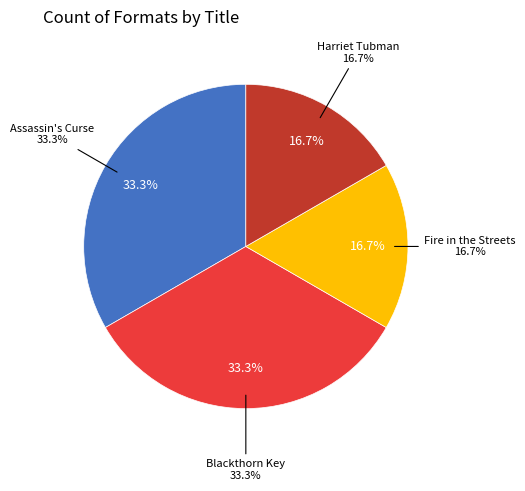

Which category has the biggest portion of the pie?

Assassin's Curse